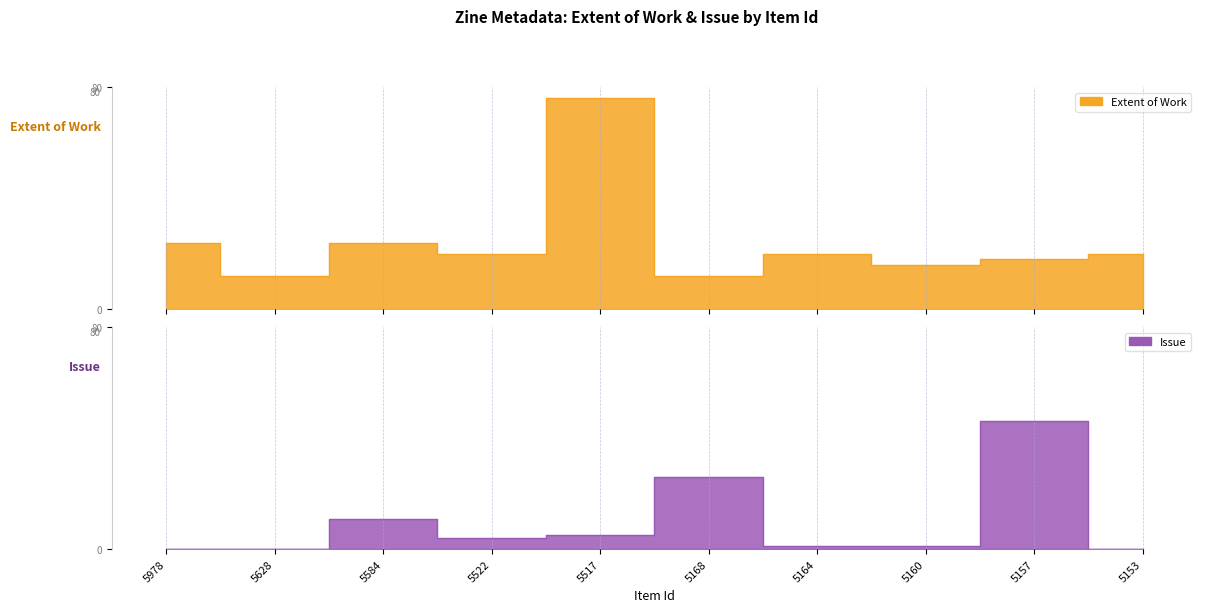

True or false: Issue has a value of -27 at 5628.

False